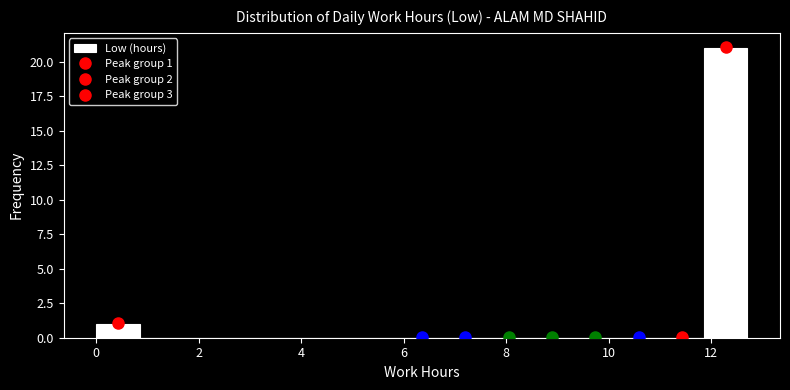

Which range on the x-axis has the tallest bar?

11.8 to 12.8